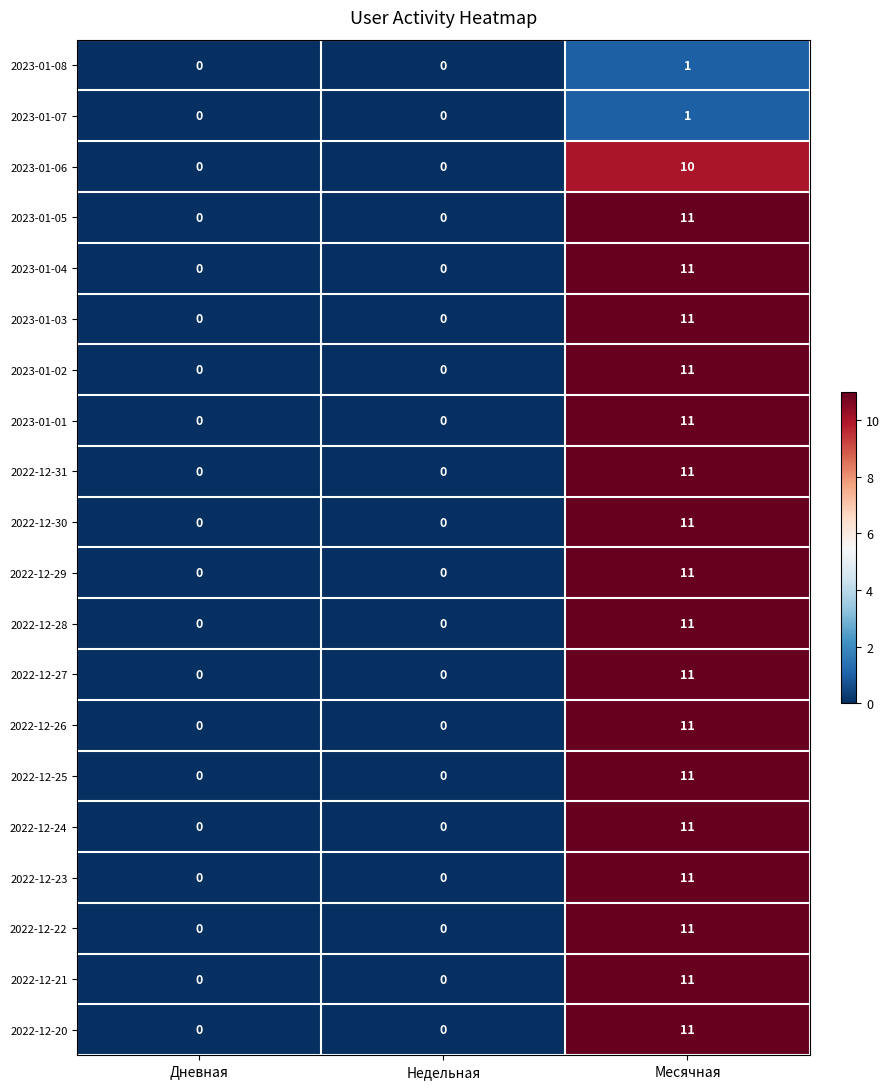

The value of 2023-01-05 at Месячная is 11. True or false?

True